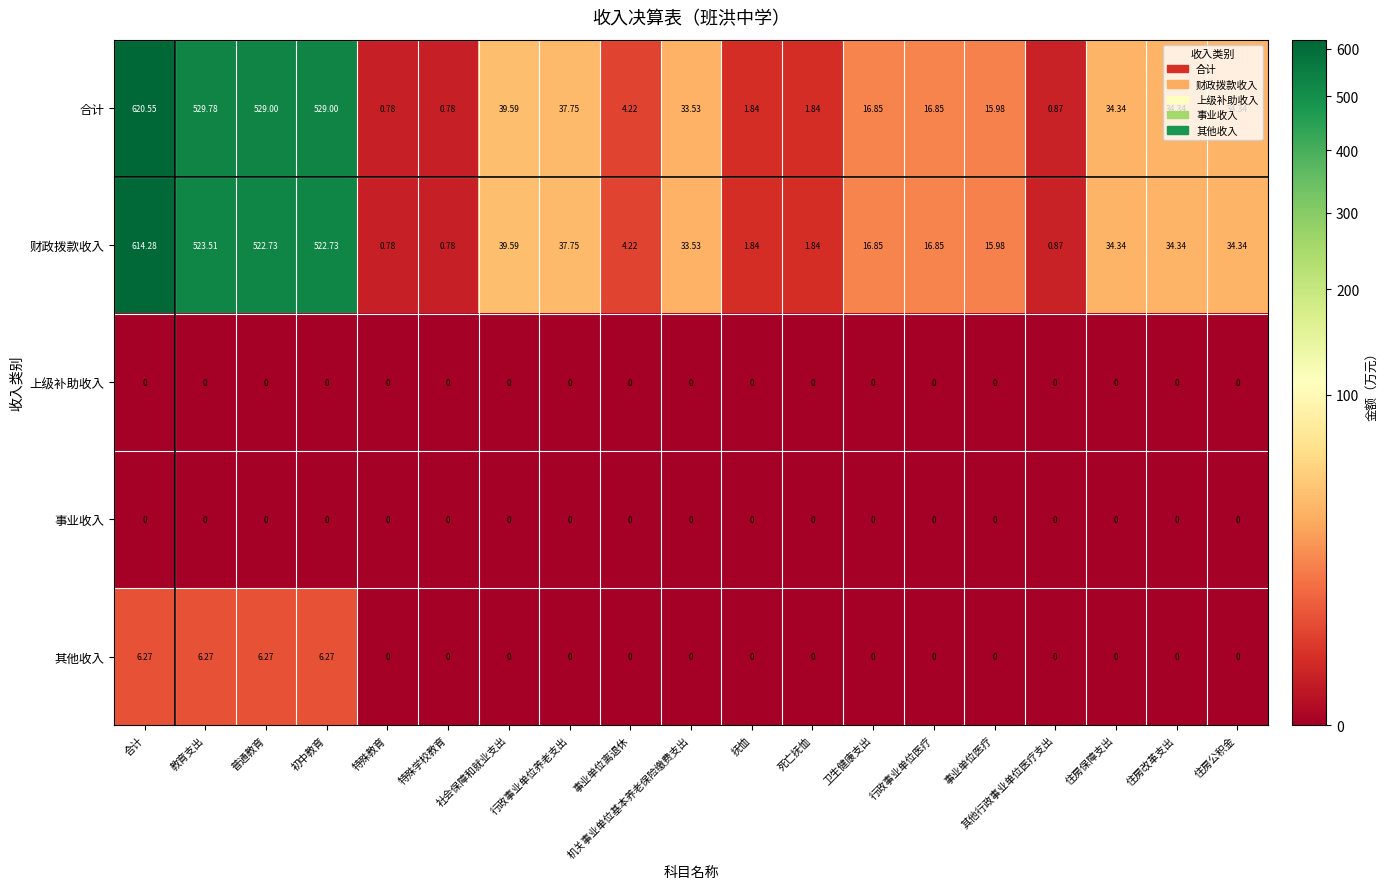

Which series has the largest range (max minus min)?

合计